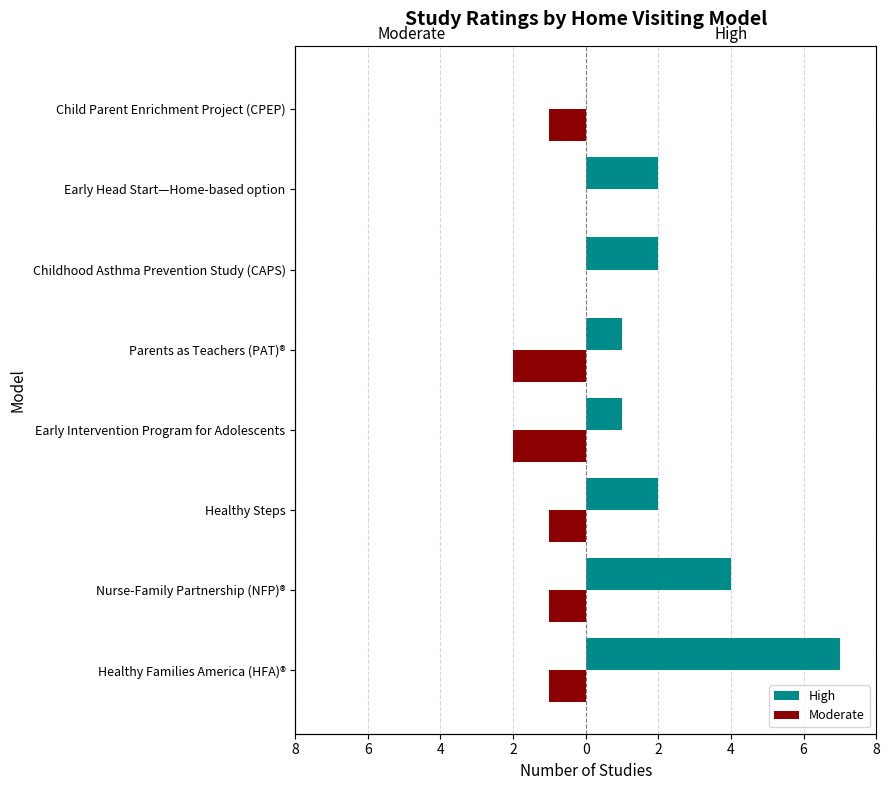

Reading left to right, what are all the values shown in this chart?

High: 7	4	2	1	1	2	2	0
Moderate: -1	-1	-1	-2	-2	0	0	-1